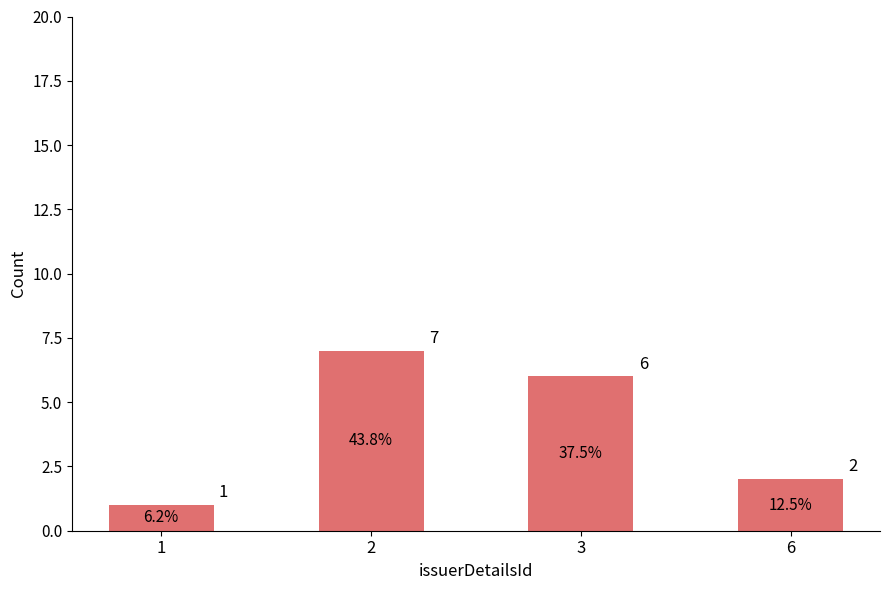

What is the difference between the maximum and minimum values?

6